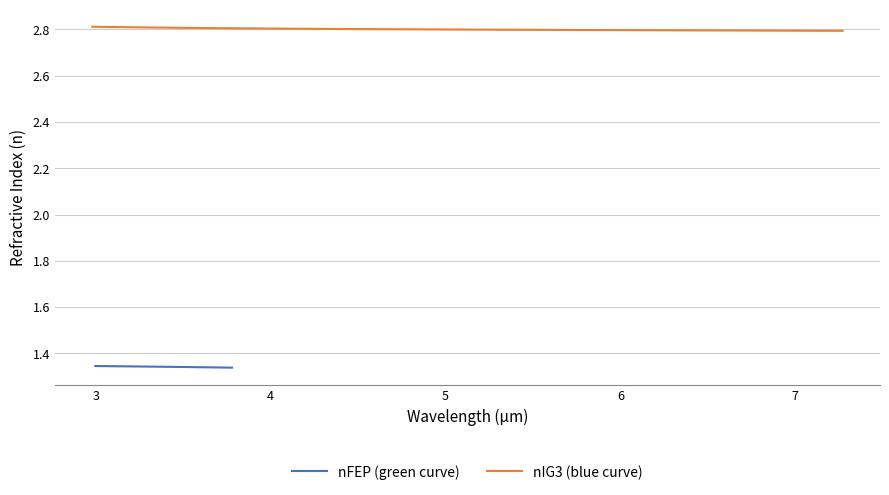

Reading left to right, transcribe all the data shown in this chart.

nFEP (green curve): 1.3	1.3	1.3	1.3	1.3	1.3	1.3	1.3	1.3	1.3	1.3	1.3	1.3	1.3	1.3	1.3	1.3	1.3	1.3	1.3	1.3	1.3	1.3	1.3	1.3	1.3	1.3	1.3	1.3	1.3	1.3	1.3	1.3	1.3	1.3	1.3	1.3	1.3	1.3	1.3
nIG3 (blue curve): 2.8	2.8	2.8	2.8	2.8	2.8	2.8	2.8	2.8	2.8	2.8	2.8	2.8	2.8	2.8	2.8	2.8	2.8	2.8	2.8	2.8	2.8	2.8	2.8	2.8	2.8	2.8	2.8	2.8	2.8	2.8	2.8	2.8	2.8	2.8	2.8	2.8	2.8	2.8	2.8